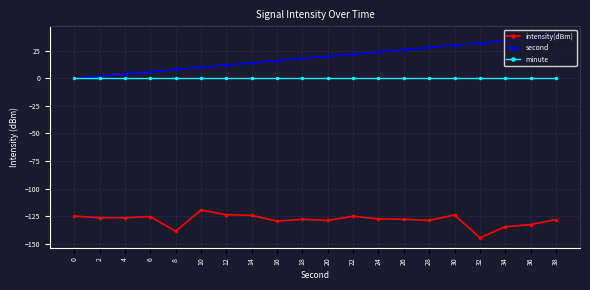

How many categories are shown in the chart?

20